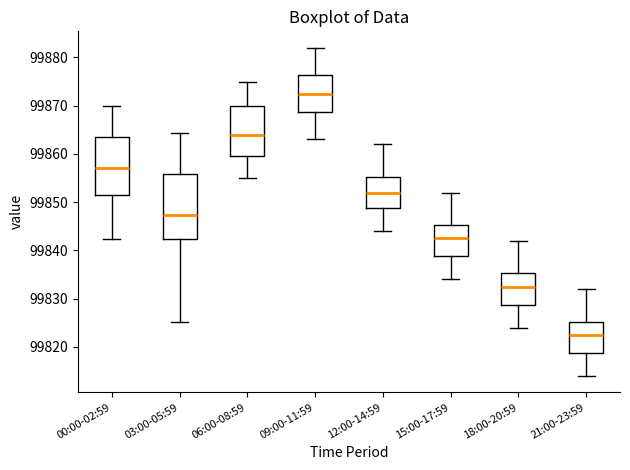

Reading left to right, transcribe this box plot: for each box, give where its median line is, the range the box spans, and where its two whiskers end, as read against the y-axis. The values are not printed on the chart, so give them approximately, as read against the axis.

00:00-02:59: median 99857, box 99851 to 99864, whiskers 99842 to 99870
03:00-05:59: median 99847, box 99842 to 99856, whiskers 99825 to 99864
06:00-08:59: median 99864, box 99860 to 99870, whiskers 99855 to 99875
09:00-11:59: median 99873, box 99869 to 99876, whiskers 99863 to 99882
12:00-14:59: median 99852, box 99849 to 99855, whiskers 99844 to 99862
15:00-17:59: median 99843, box 99839 to 99845, whiskers 99834 to 99852
18:00-20:59: median 99833, box 99829 to 99835, whiskers 99824 to 99842
21:00-23:59: median 99823, box 99819 to 99825, whiskers 99814 to 99832